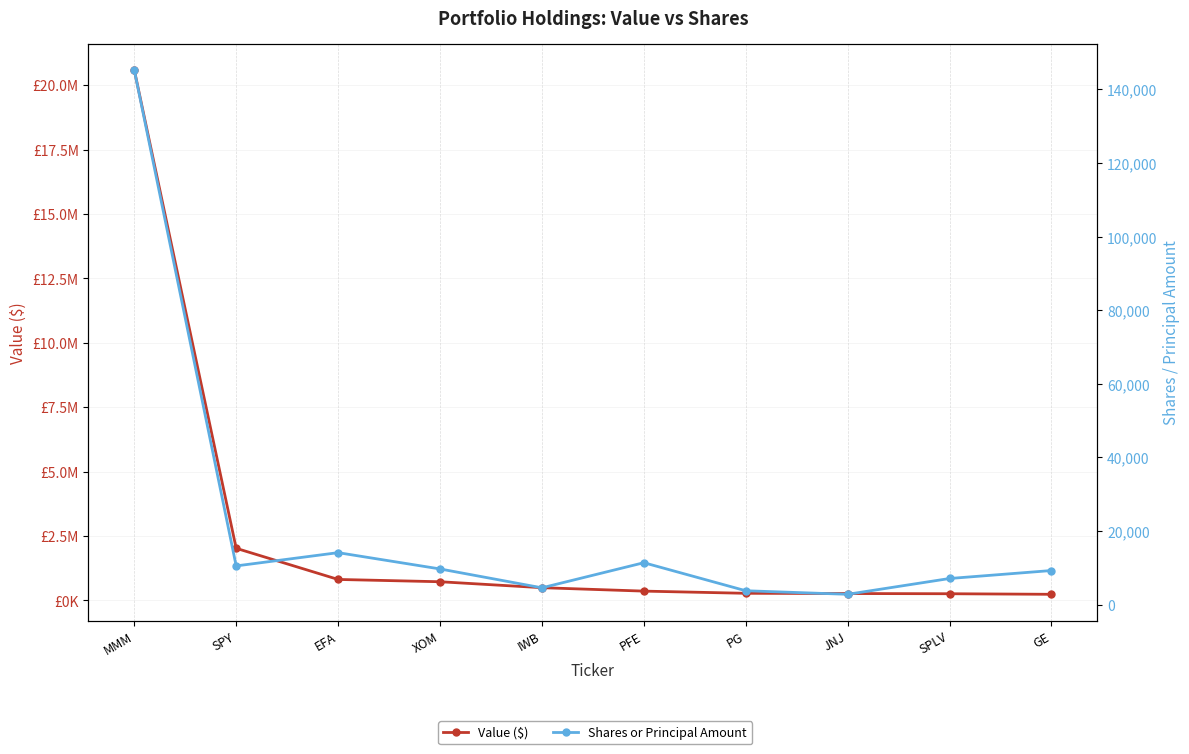

Does the chart display data point markers on the line(s)?

Yes